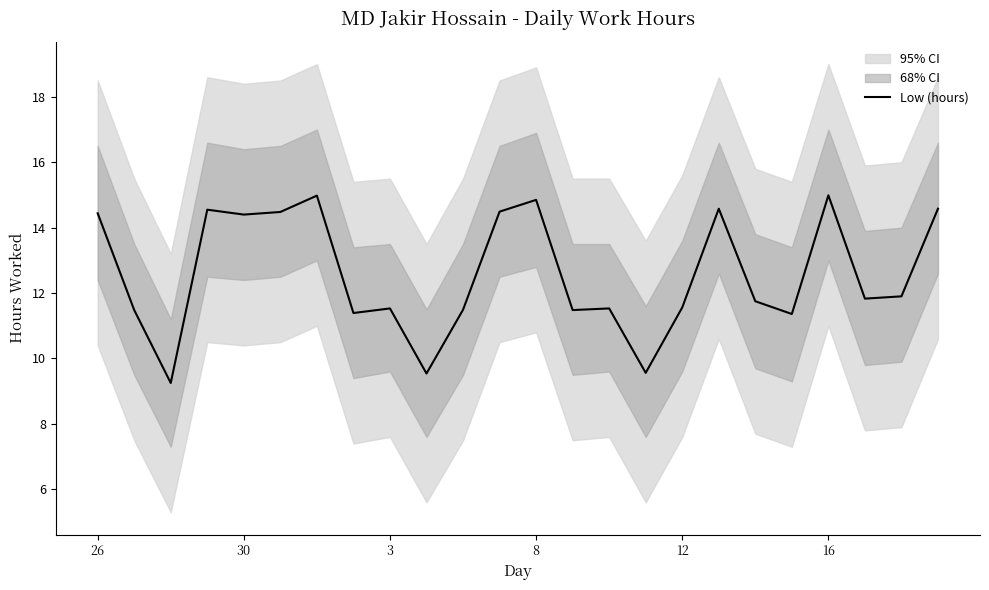

Where does the Low (hours) series first go above 11?

26